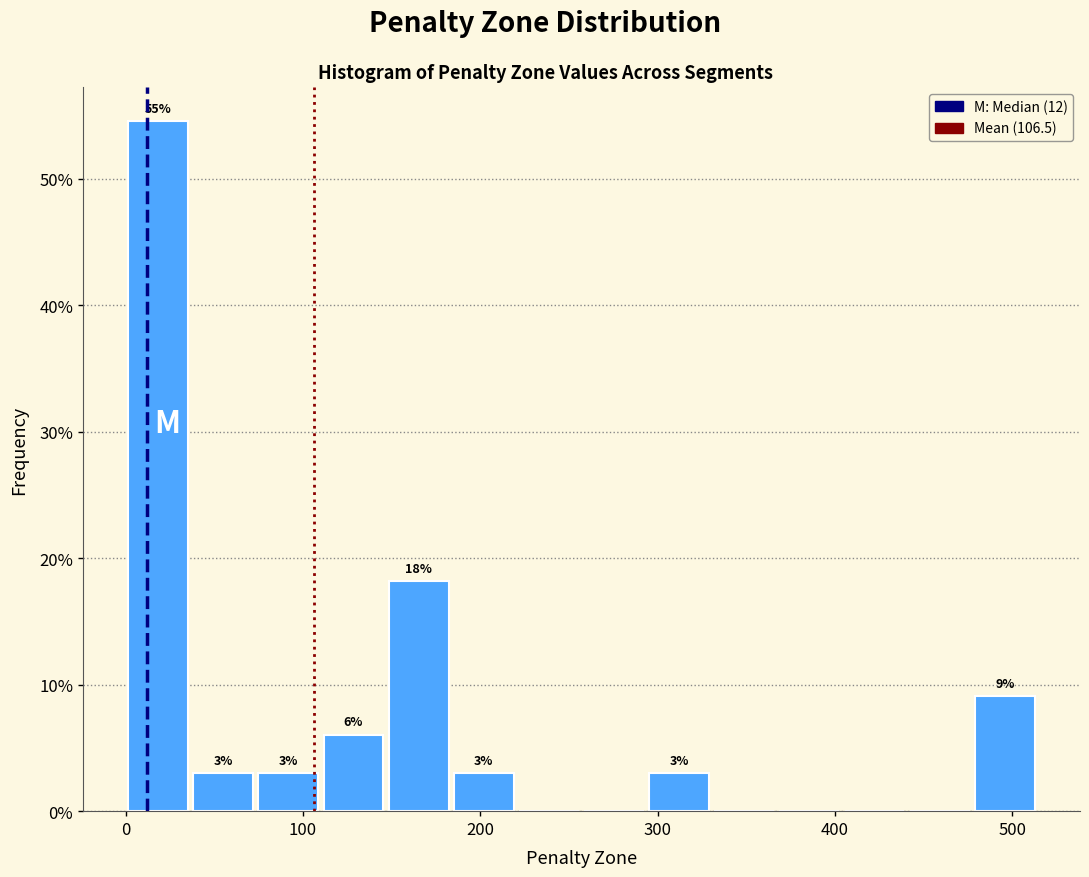

Around what value on the x-axis is the tallest bar? Give the approximate position of its centre, as read against the axis.

20